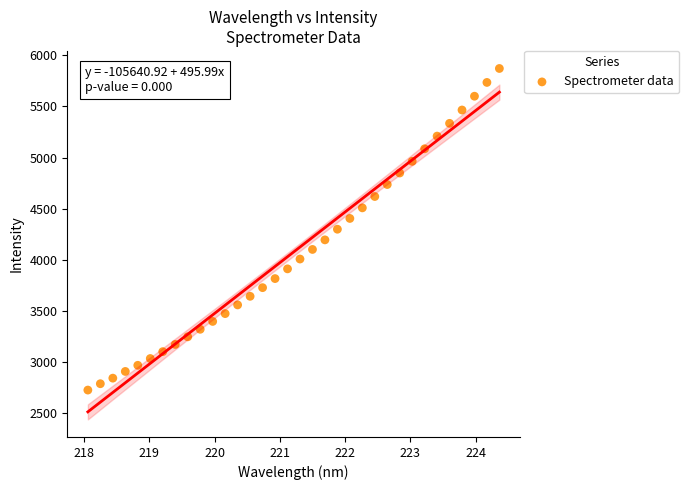

What is the range of X values (max minus min)?

6.3